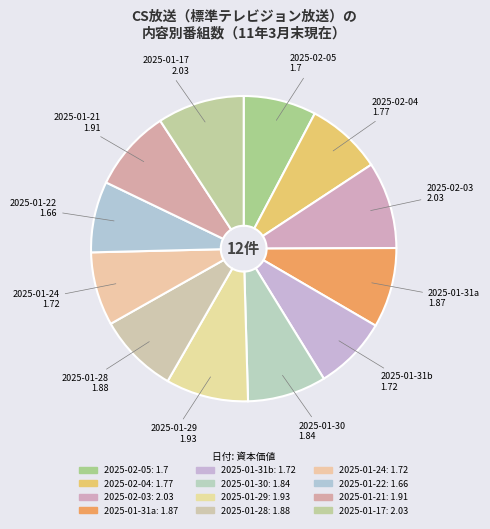

To the nearest percent, what is the difference between the largest and smallest slice percentages?

2%